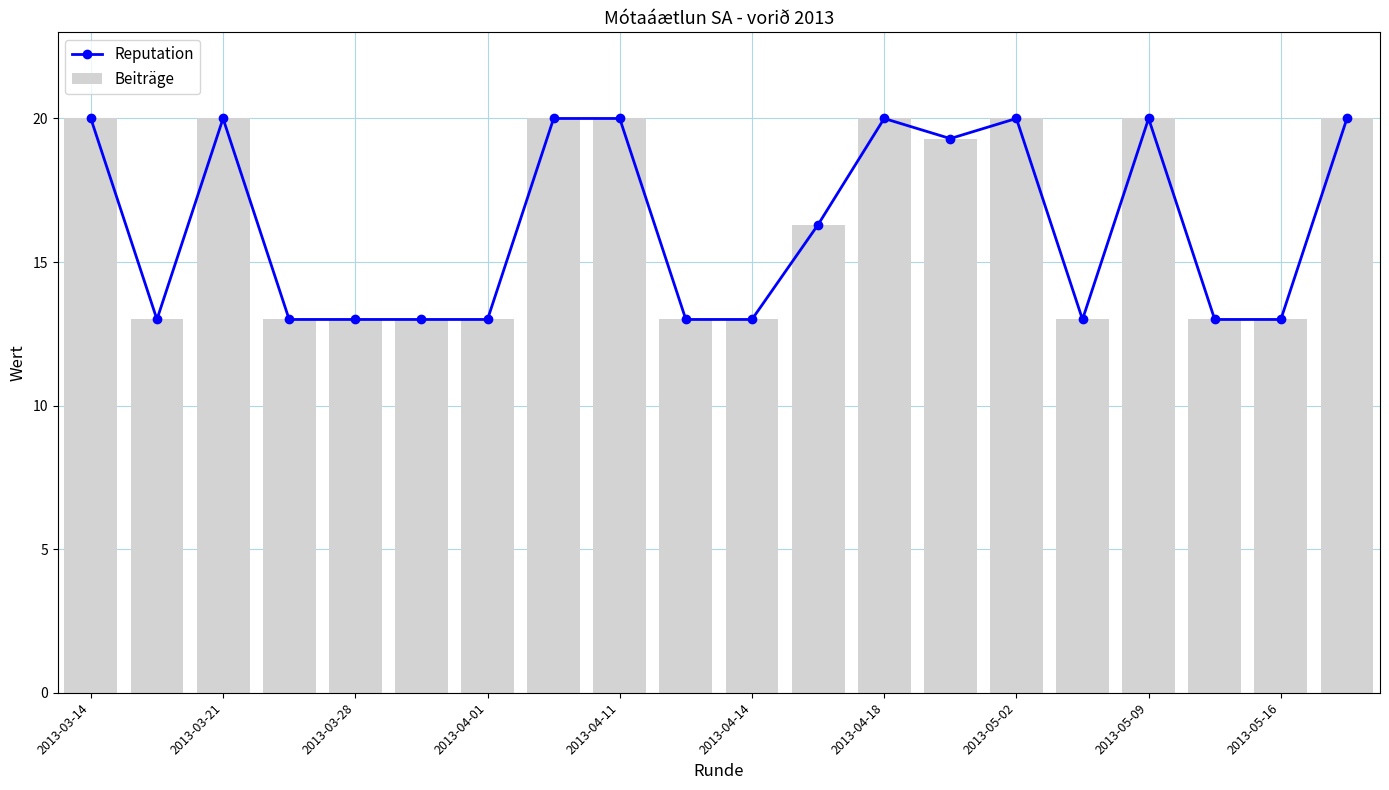

True or false: Reputation has a value of 13.0 at 2013-05-16.

True